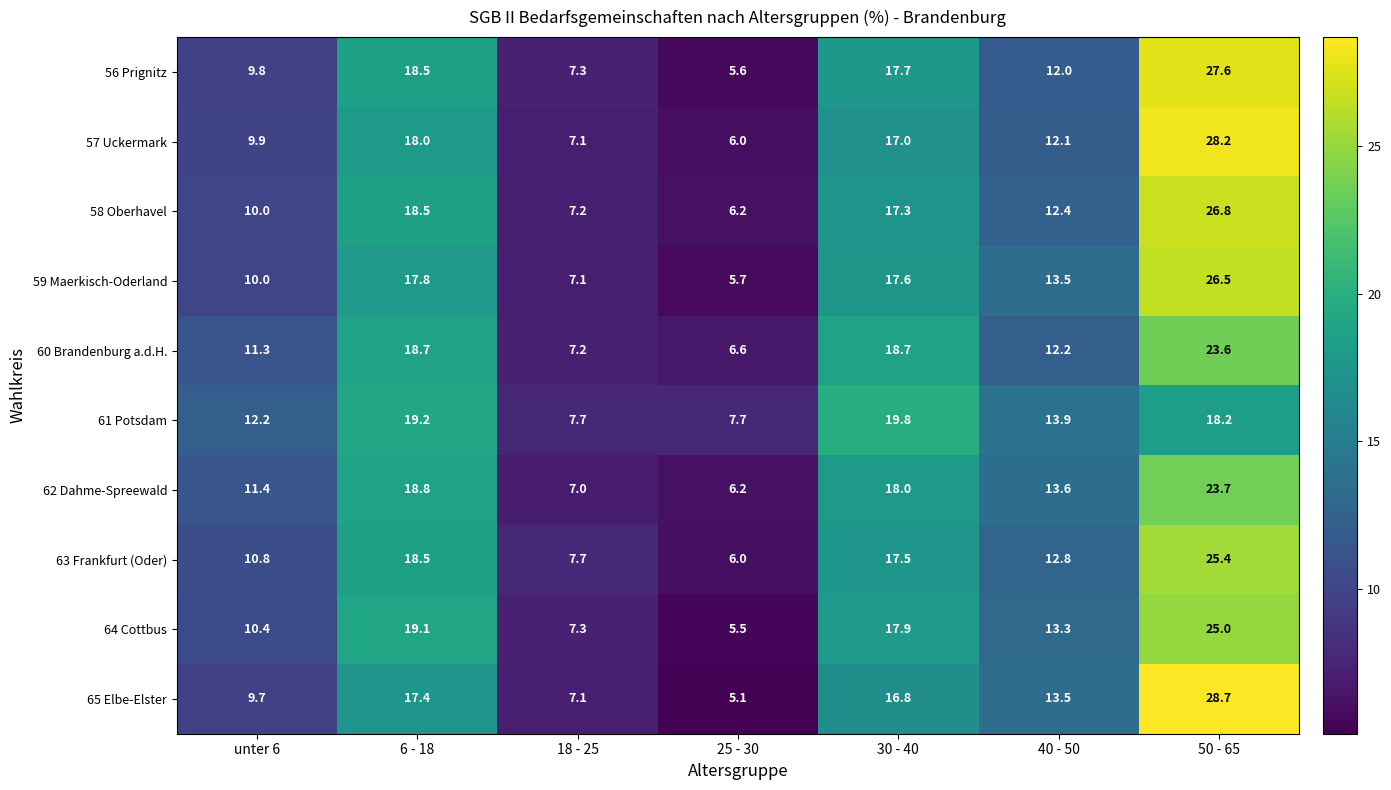

At which category does the chart reach its peak across all series?

50 - 65